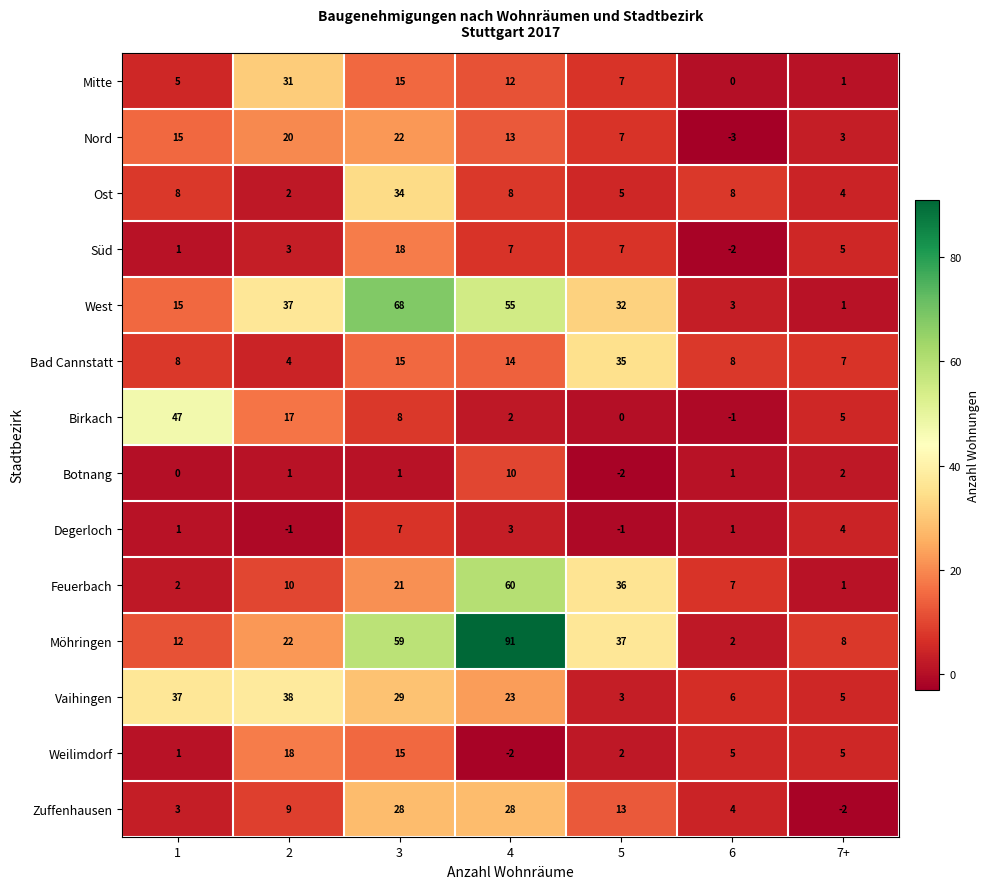

Which series changed the most between 3 and 4?

Feuerbach